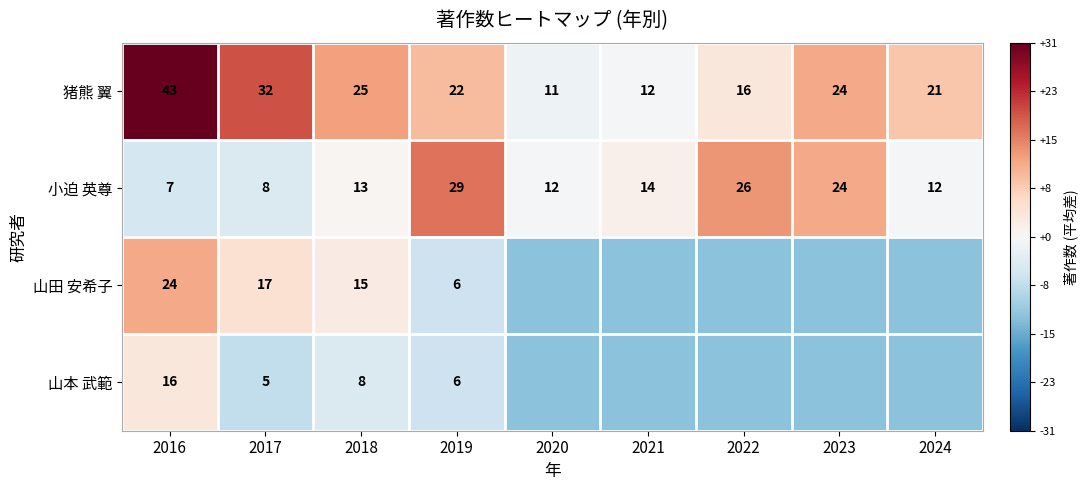

What is the minimum value shown in the chart?

-12.4